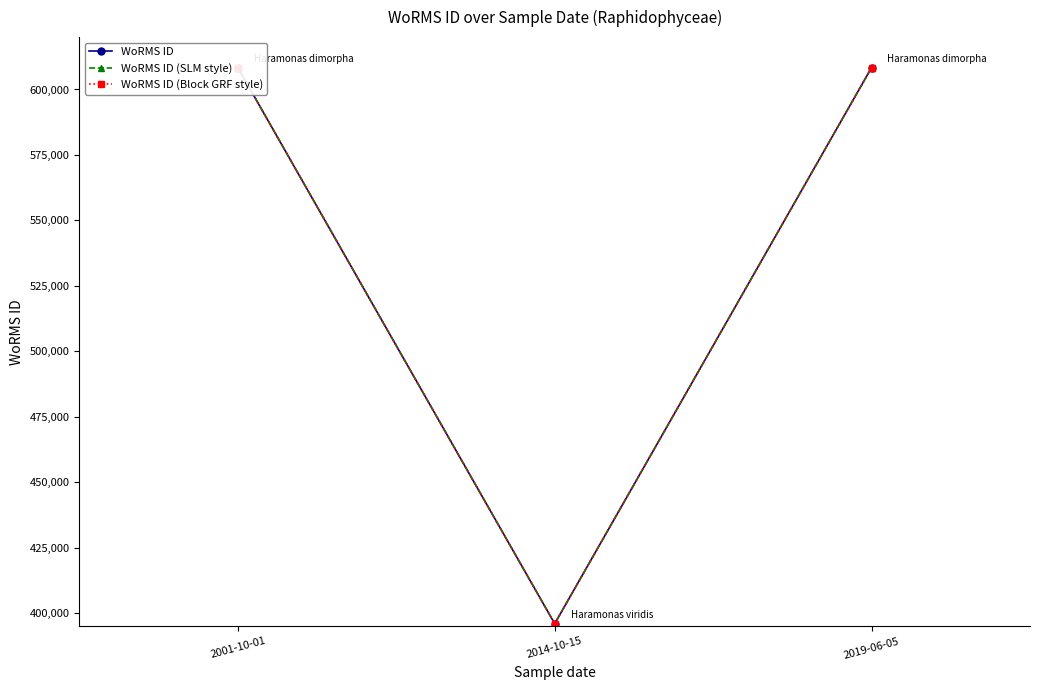

Reading left to right, transcribe all the data shown in this chart.

WoRMS ID: 2001-10-01=608356	2014-10-15=395989	2019-06-05=608356
WoRMS ID (SLM style): 2001-10-01=608356	2014-10-15=395989	2019-06-05=608356
WoRMS ID (Block GRF style): 2001-10-01=608356	2014-10-15=395989	2019-06-05=608356